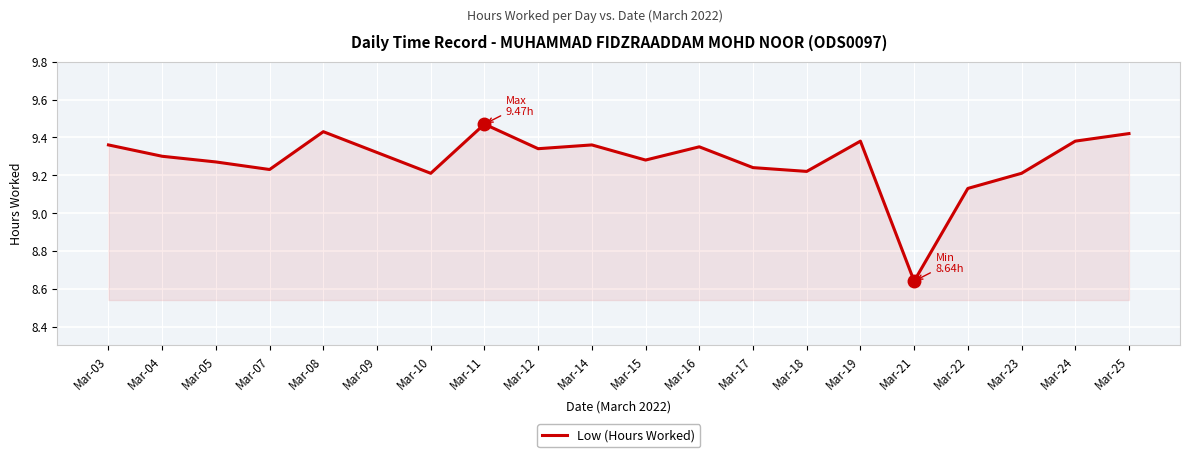

What is the sum of all values?

185.5